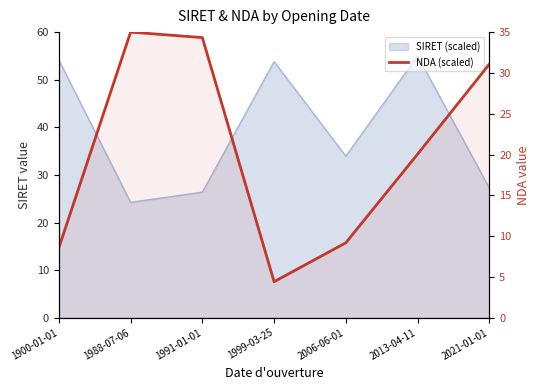

The value at 2006-06-01 is 5.1. True or false?

False